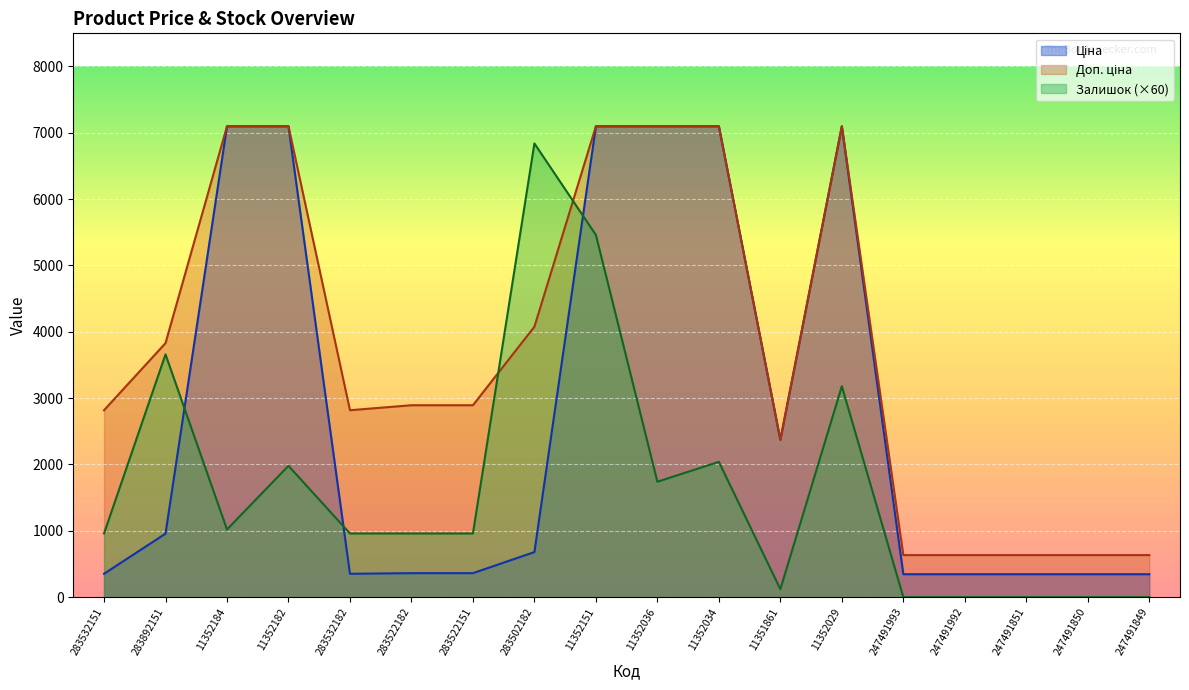

How many values in Залишок are above zero?

13